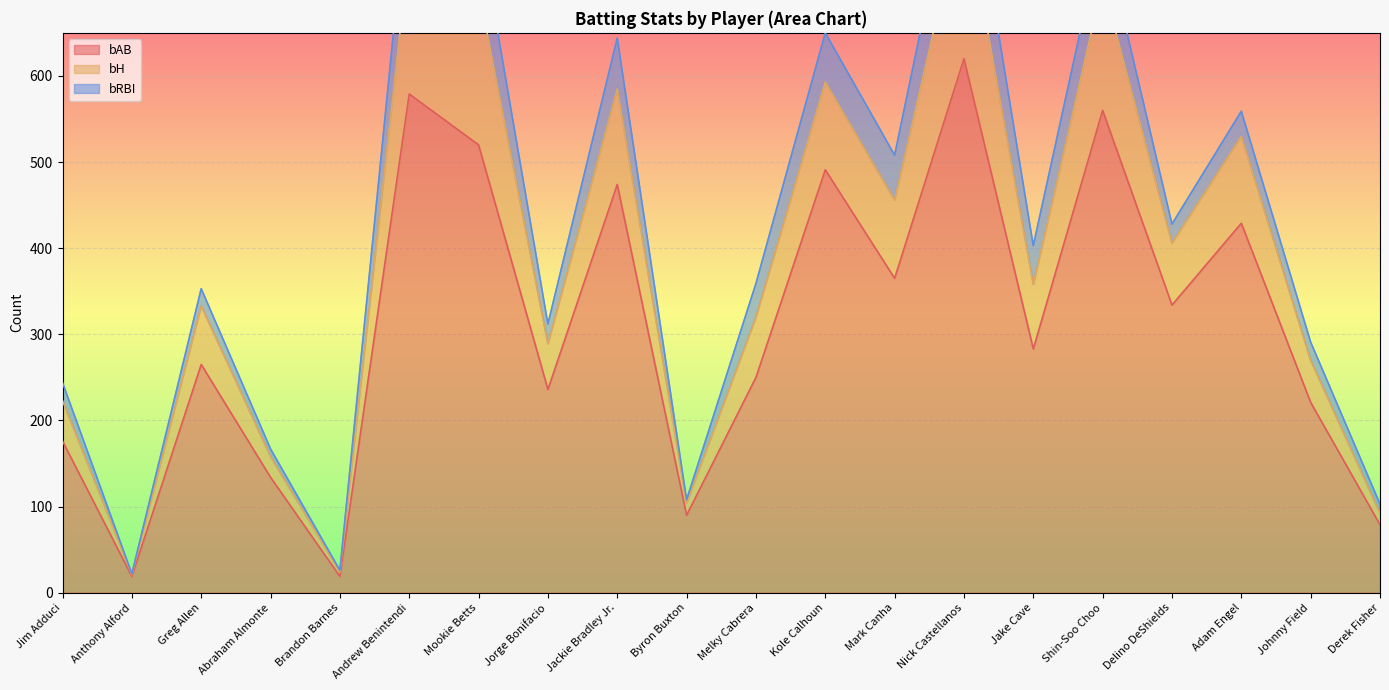

Which category has the highest value across all series?

Nick Castellanos